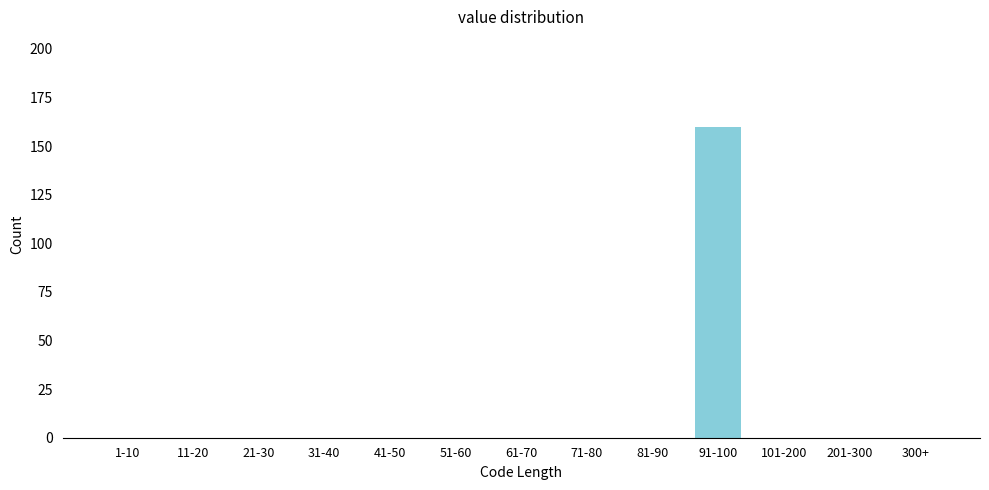

Reading right to left, extract all data points from this chart.

300+=0	201-300=0	101-200=0	91-100=160	81-90=0	71-80=0	61-70=0	51-60=0	41-50=0	31-40=0	21-30=0	11-20=0	1-10=0